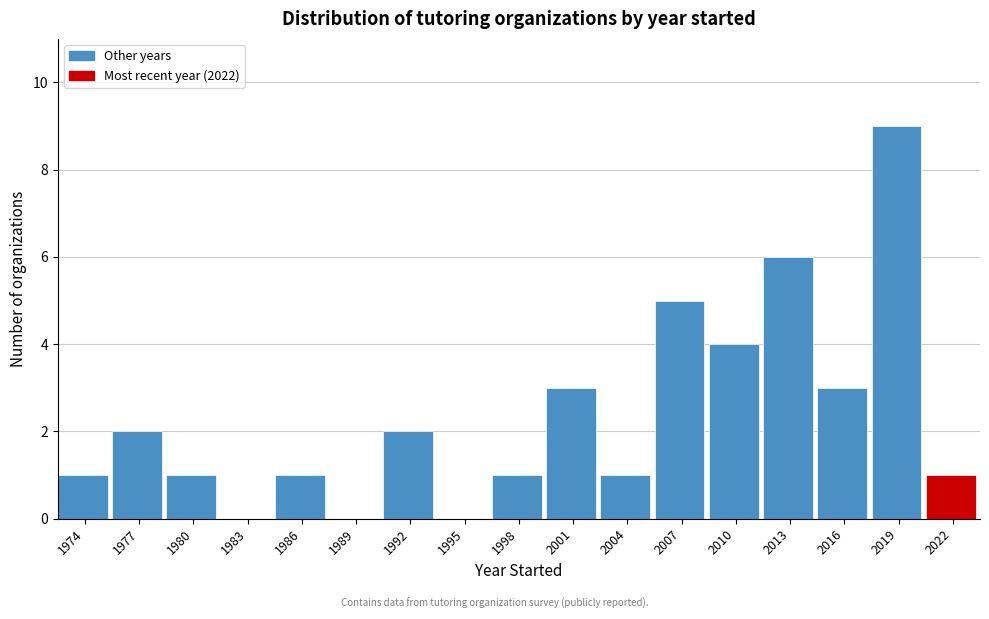

Reading left to right, list all the values displayed in this chart.

1974=1	1977=2	1980=1	1983=0	1986=1	1989=0	1992=2	1995=0	1998=1	2001=3	2004=1	2007=5	2010=4	2013=6	2016=3	2019=9	2022=1